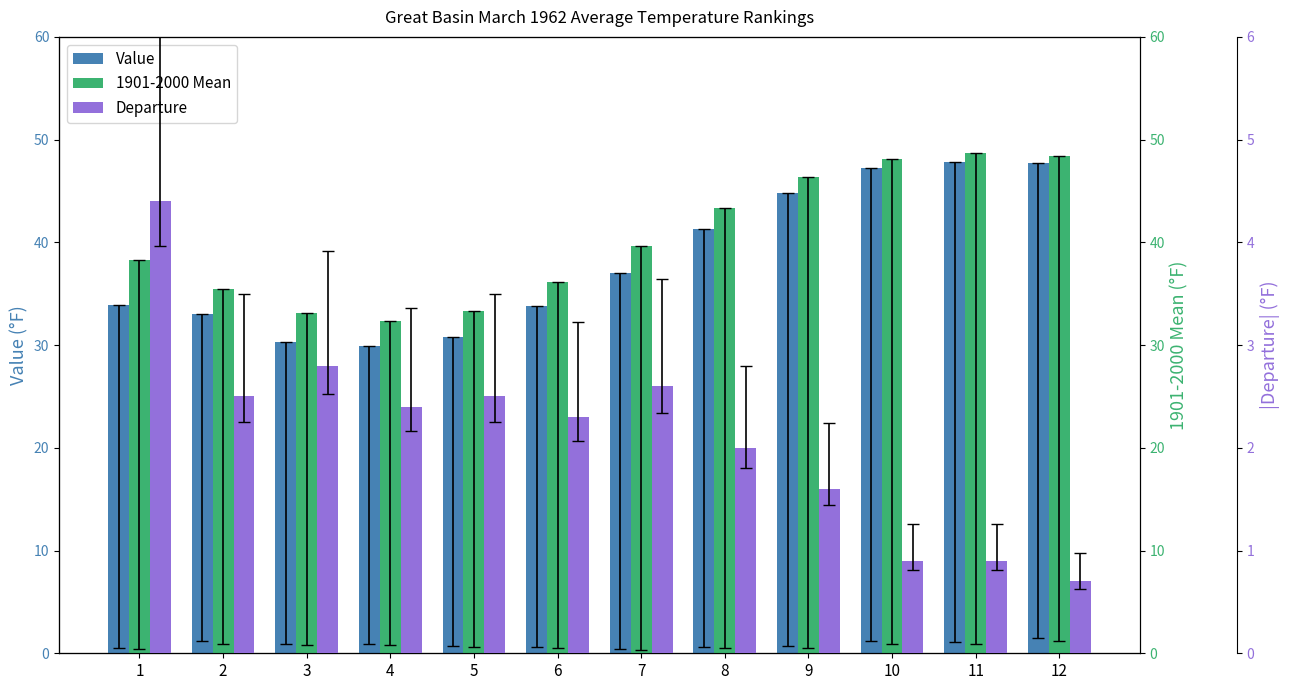

What is the difference between the Value values at 12 and 10?

0.5